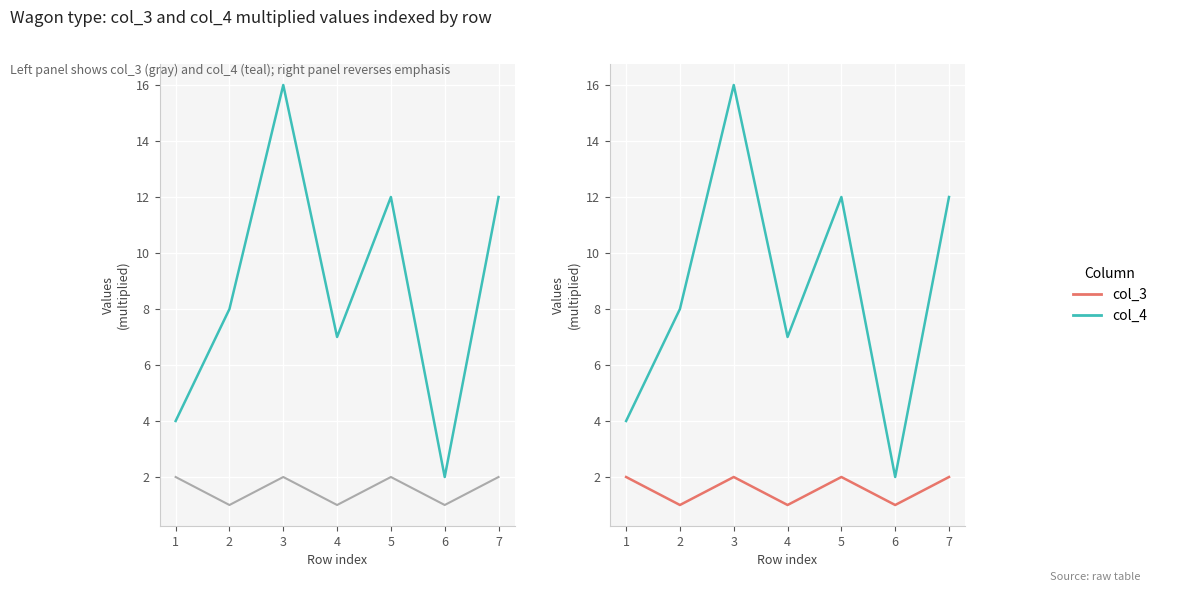

At which category is the sum across all series the highest?

3